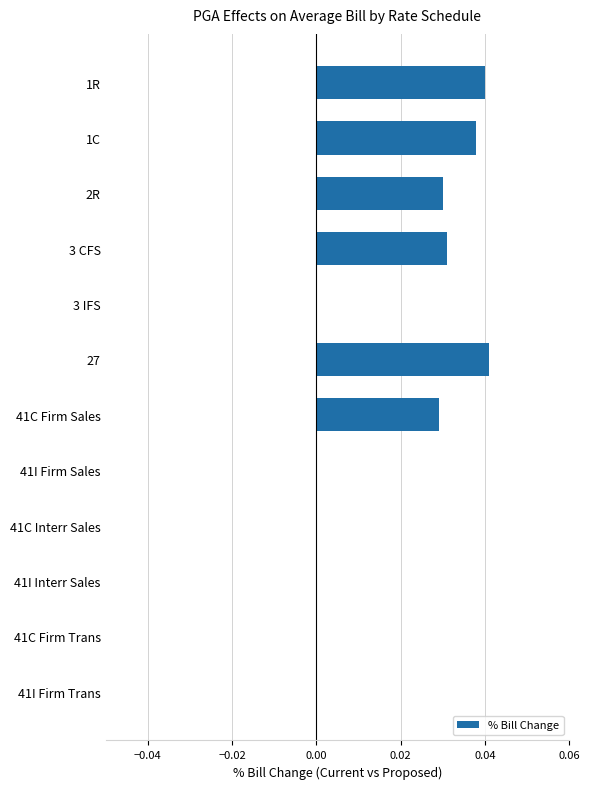

Count the values in the range 0 to 1.

12